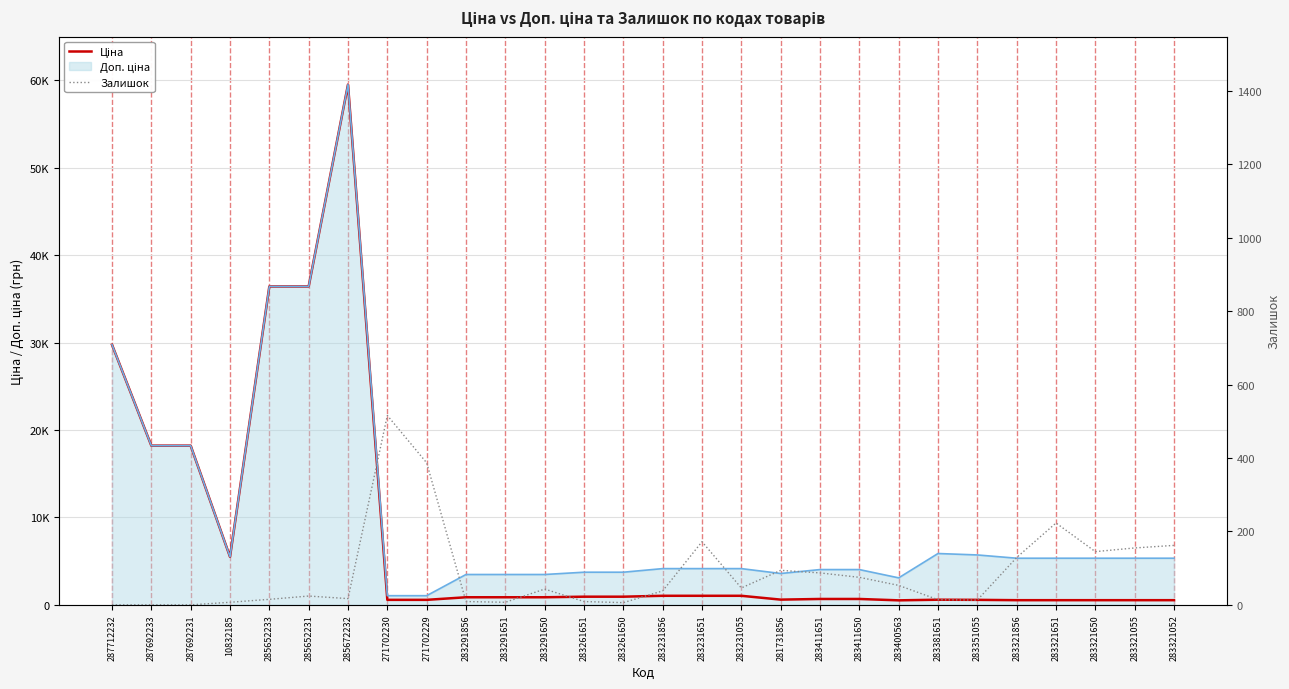

Is it true that Ціна equals 296.7 at 283321651?

False